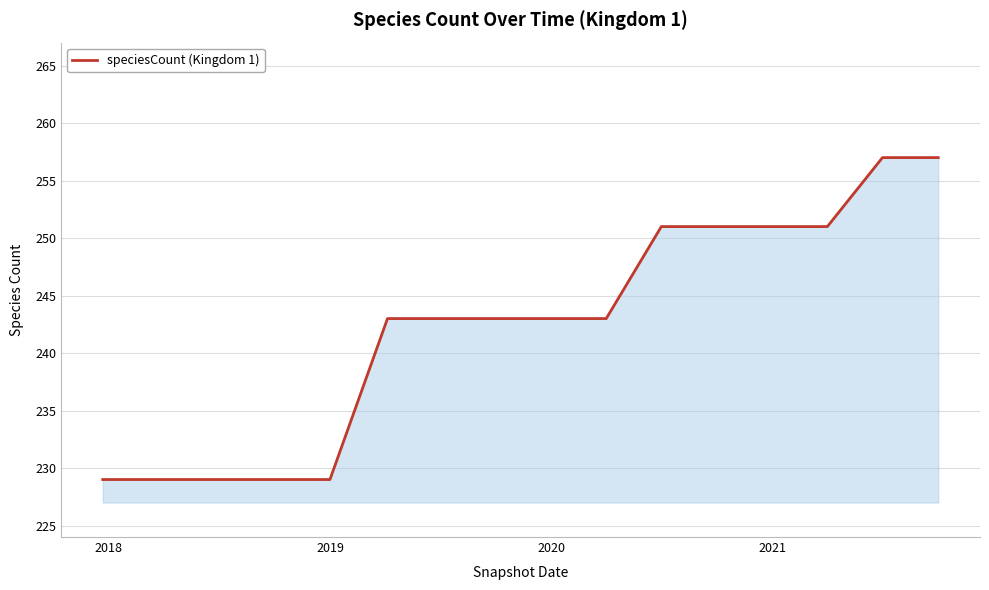

What is the smallest value displayed?

229